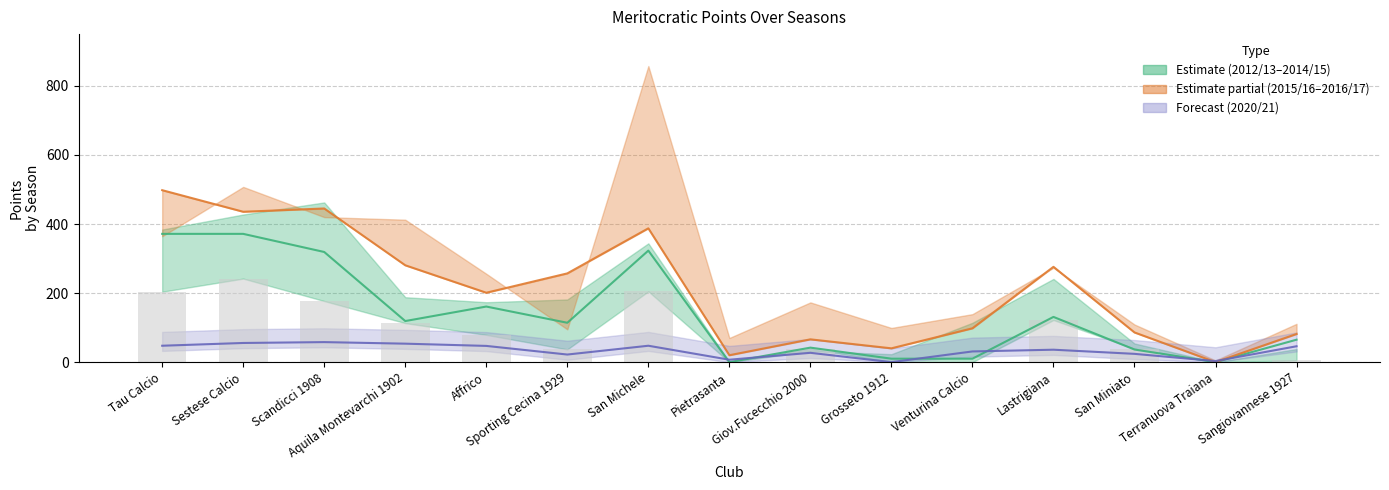

What is the sum of all 2020/21 values?

505.0